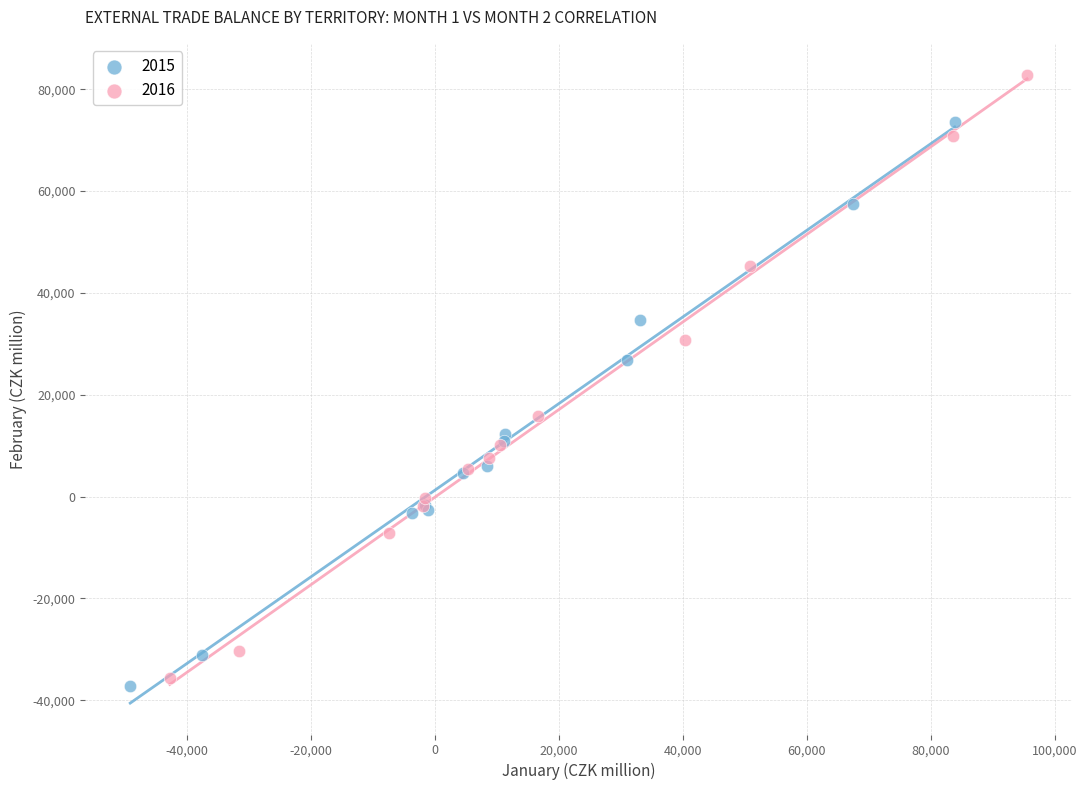

Which series has the widest spread of Y values?

2016